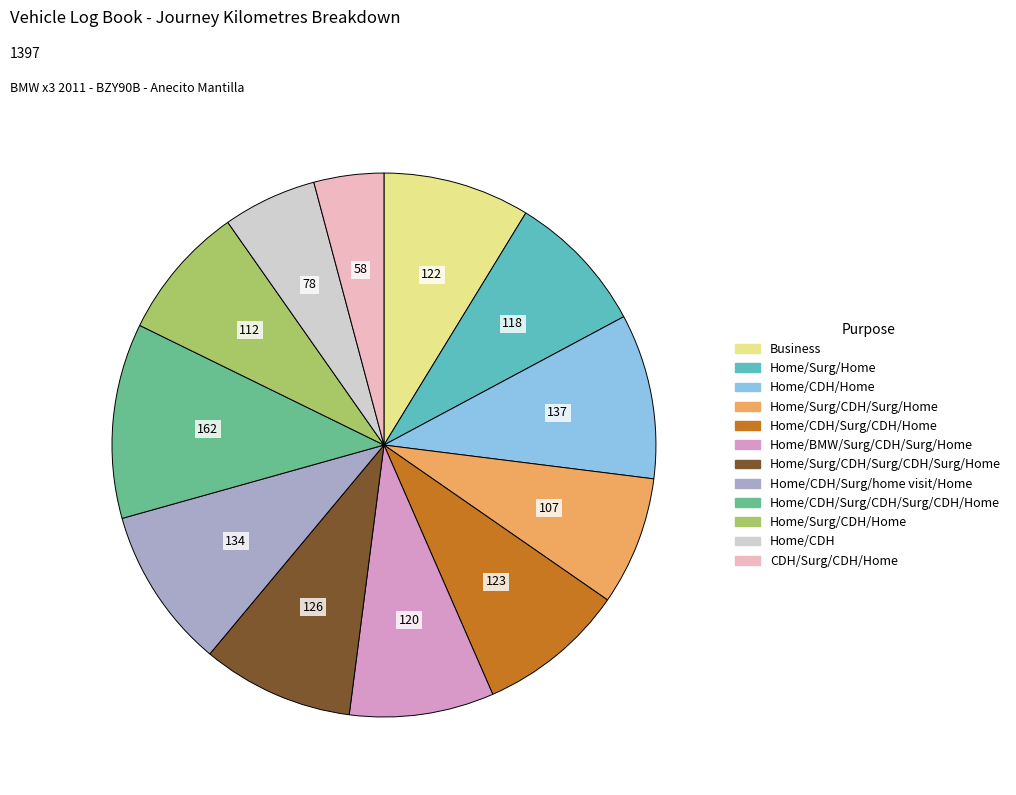

How many segments does this pie chart have?

12